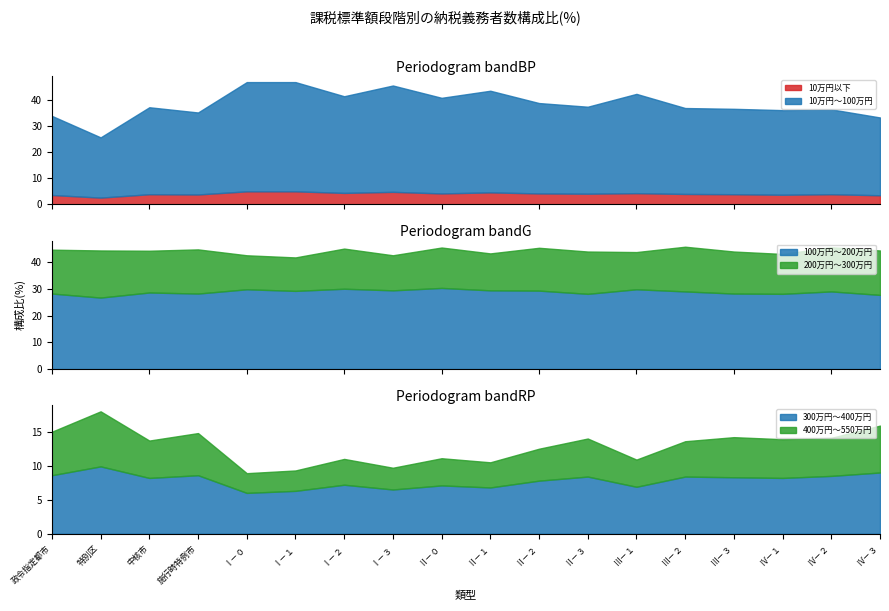

Which category has the lowest value across all series?

特別区